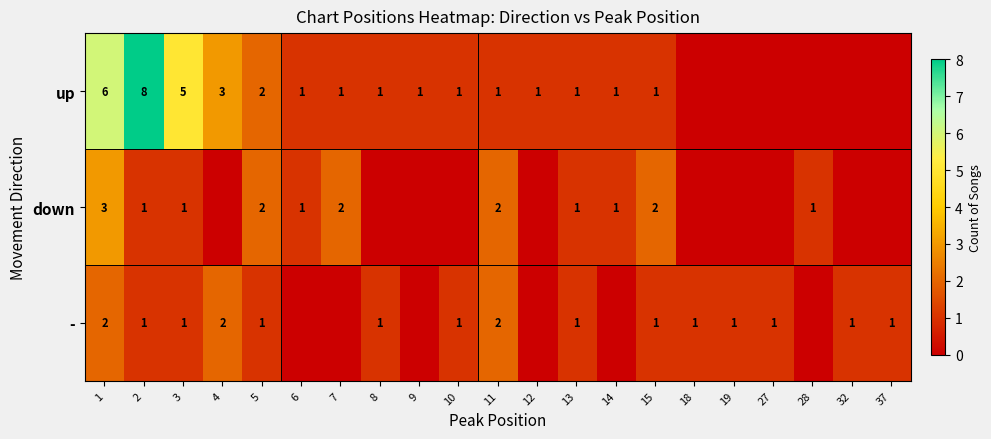

True or false: down has a value of 2 at 1.

False